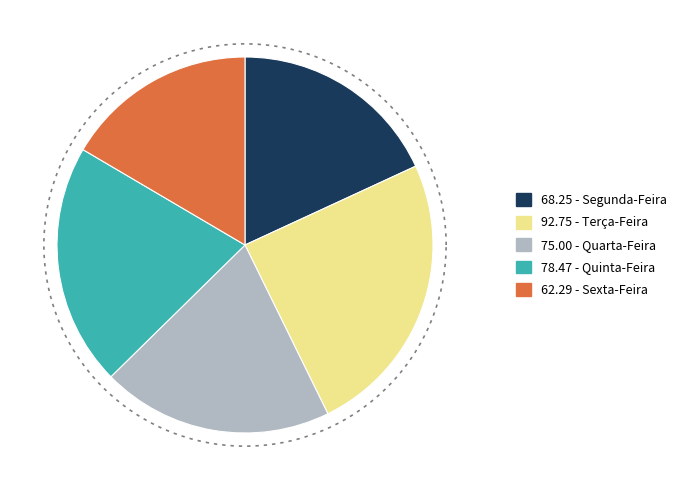

To the nearest percent, what is the combined percentage of Quinta-Feira and Sexta-Feira?

37%